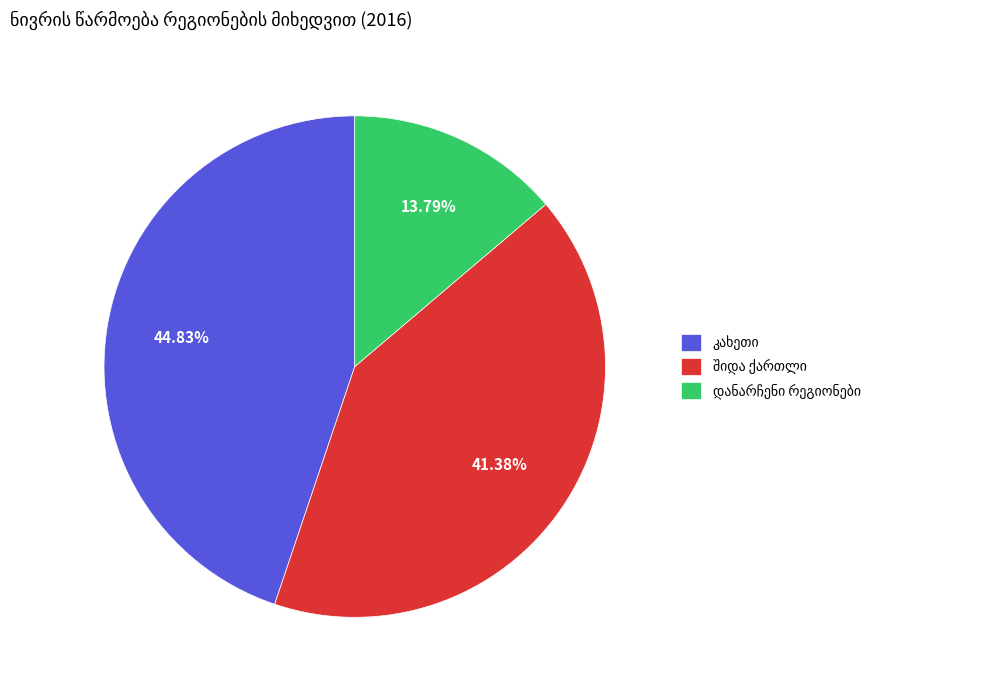

Is there a majority slice in this chart?

No